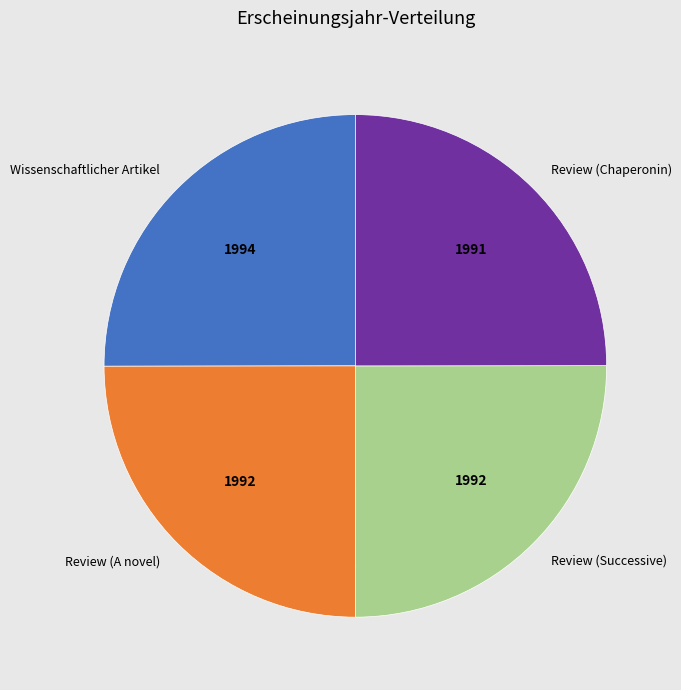

True or false: Review (Chaperonin) accounts for 25% of the total.

True